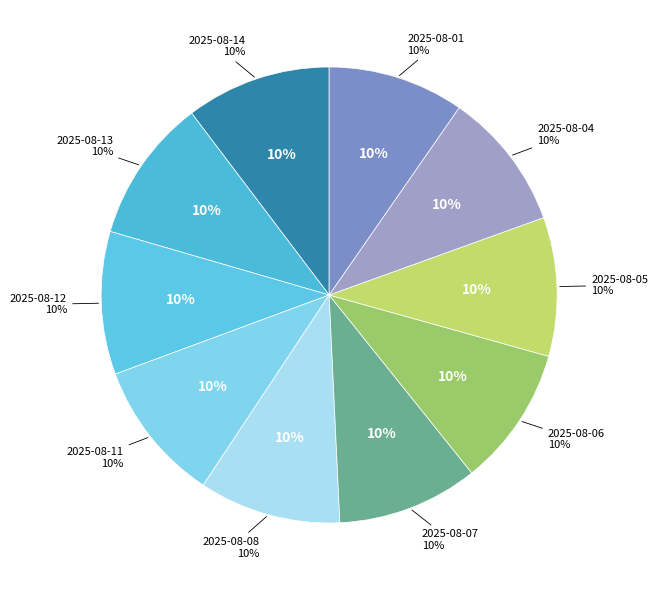

Is 2025-08-04 the majority of the pie?

No